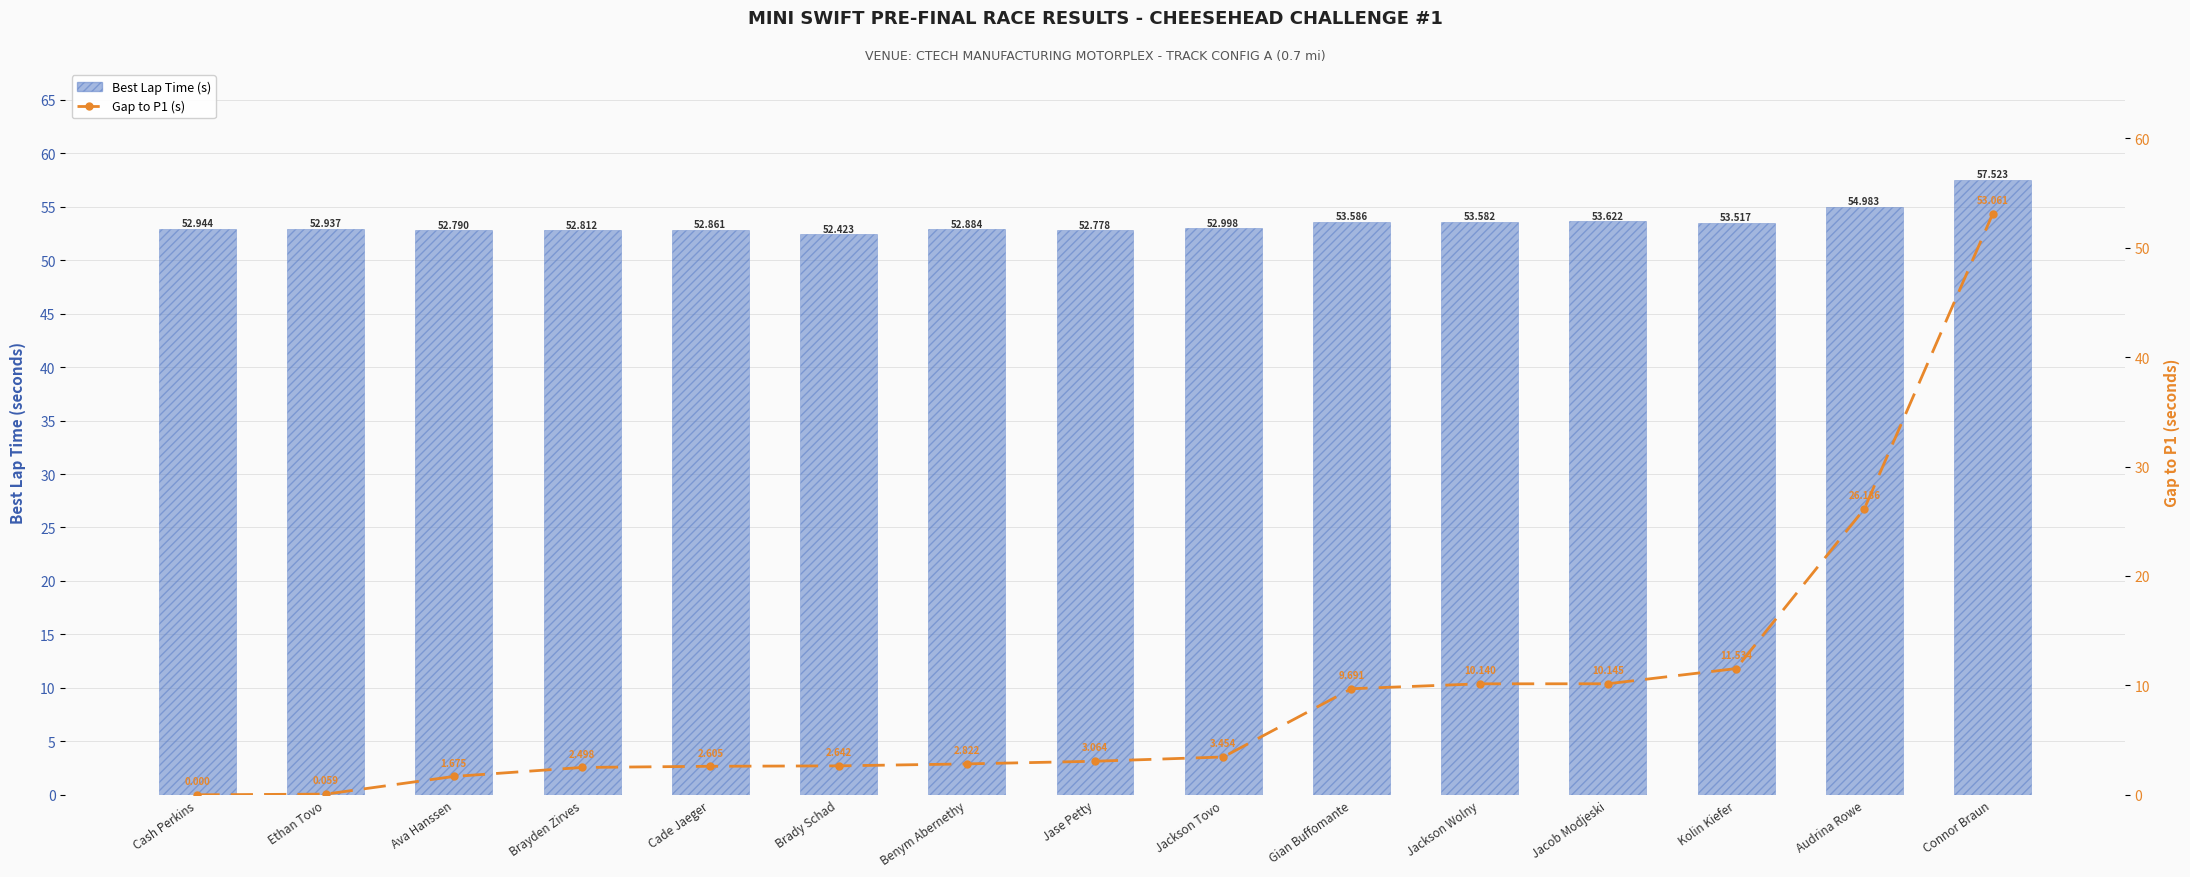

What is the label of the 13th bar from the left?

Kolin Kiefer